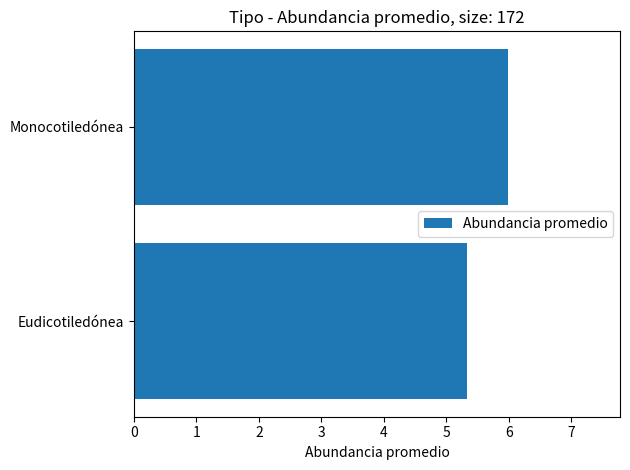

Which label corresponds to the largest value in the chart?

Monocotiledónea